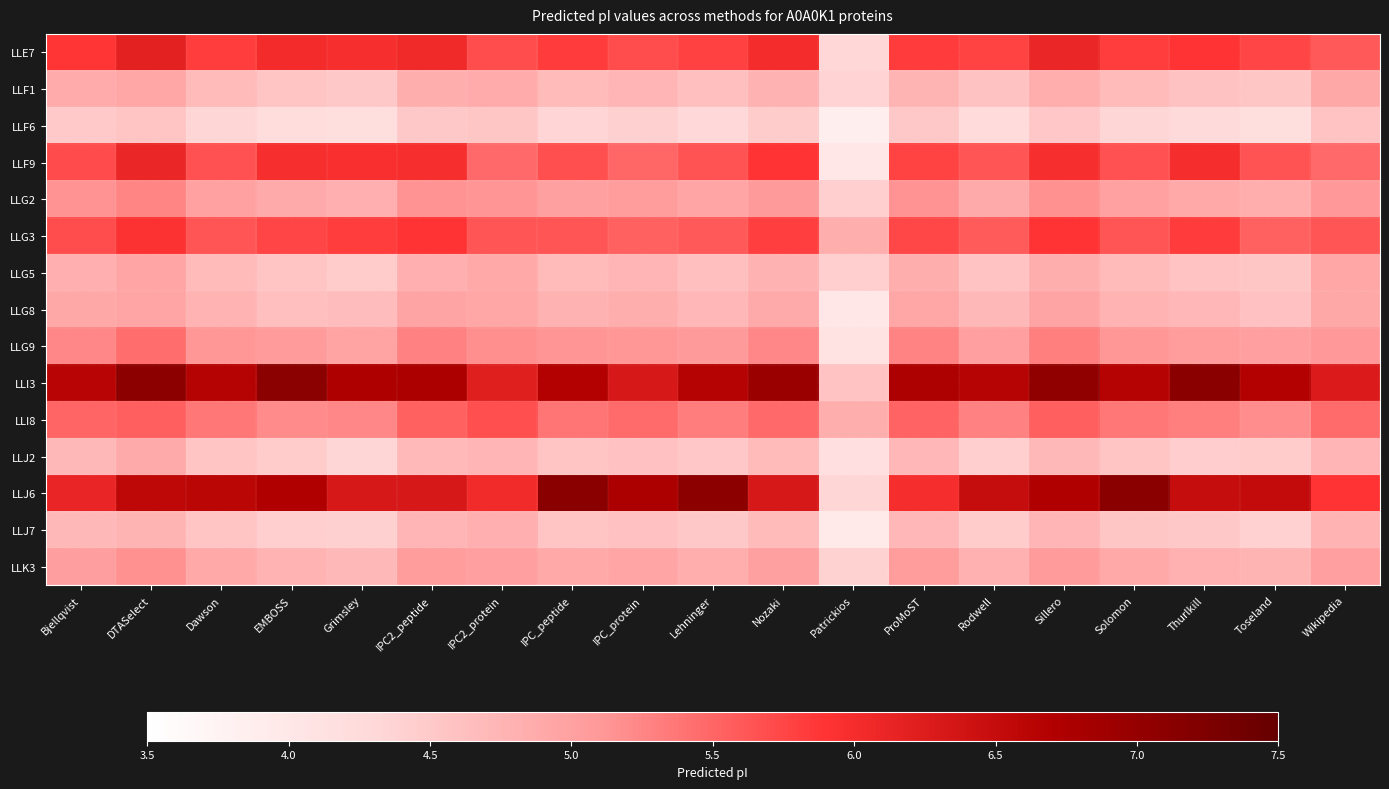

Reading left to right, list all the values displayed in this chart.

LLE7: Bjellqvist=5.9	DTASelect=6.2	Dawson=5.8	EMBOSS=6.0	Grimsley=6.0	IPC2_peptide=6.1	IPC2_protein=5.7	IPC_peptide=5.8	IPC_protein=5.7	Lehninger=5.8	Nozaki=6.0	Patrickios=4.3	ProMoST=5.8	Rodwell=5.8	Sillero=6.1	Solomon=5.8	Thurlkill=5.9	Toseland=5.8	Wikipedia=5.6
LLF1: Bjellqvist=4.9	DTASelect=4.9	Dawson=4.7	EMBOSS=4.6	Grimsley=4.5	IPC2_peptide=4.8	IPC2_protein=4.9	IPC_peptide=4.7	IPC_protein=4.7	Lehninger=4.6	Nozaki=4.8	Patrickios=4.4	ProMoST=4.8	Rodwell=4.6	Sillero=4.9	Solomon=4.7	Thurlkill=4.6	Toseland=4.5	Wikipedia=4.9
LLF6: Bjellqvist=4.5	DTASelect=4.6	Dawson=4.3	EMBOSS=4.2	Grimsley=4.2	IPC2_peptide=4.5	IPC2_protein=4.5	IPC_peptide=4.4	IPC_protein=4.4	Lehninger=4.3	Nozaki=4.5	Patrickios=3.8	ProMoST=4.5	Rodwell=4.3	Sillero=4.5	Solomon=4.3	Thurlkill=4.3	Toseland=4.2	Wikipedia=4.6
LLF9: Bjellqvist=5.7	DTASelect=6.1	Dawson=5.7	EMBOSS=6.0	Grimsley=6.0	IPC2_peptide=6.0	IPC2_protein=5.5	IPC_peptide=5.7	IPC_protein=5.5	Lehninger=5.7	Nozaki=5.9	Patrickios=4.0	ProMoST=5.8	Rodwell=5.6	Sillero=6.0	Solomon=5.7	Thurlkill=6.0	Toseland=5.7	Wikipedia=5.5
LLG2: Bjellqvist=5.1	DTASelect=5.3	Dawson=5.0	EMBOSS=4.9	Grimsley=4.8	IPC2_peptide=5.2	IPC2_protein=5.1	IPC_peptide=5.0	IPC_protein=5.1	Lehninger=4.9	Nozaki=5.1	Patrickios=4.4	ProMoST=5.1	Rodwell=4.9	Sillero=5.2	Solomon=5.0	Thurlkill=4.9	Toseland=4.9	Wikipedia=5.1
LLG3: Bjellqvist=5.7	DTASelect=5.9	Dawson=5.6	EMBOSS=5.8	Grimsley=5.8	IPC2_peptide=5.9	IPC2_protein=5.6	IPC_peptide=5.6	IPC_protein=5.5	Lehninger=5.6	Nozaki=5.8	Patrickios=4.8	ProMoST=5.7	Rodwell=5.6	Sillero=5.9	Solomon=5.6	Thurlkill=5.8	Toseland=5.5	Wikipedia=5.6
LLG5: Bjellqvist=4.8	DTASelect=4.9	Dawson=4.7	EMBOSS=4.6	Grimsley=4.5	IPC2_peptide=4.8	IPC2_protein=4.9	IPC_peptide=4.7	IPC_protein=4.7	Lehninger=4.6	Nozaki=4.8	Patrickios=4.4	ProMoST=4.8	Rodwell=4.6	Sillero=4.8	Solomon=4.7	Thurlkill=4.6	Toseland=4.5	Wikipedia=4.9
LLG8: Bjellqvist=4.9	DTASelect=5.0	Dawson=4.8	EMBOSS=4.6	Grimsley=4.7	IPC2_peptide=5.0	IPC2_protein=4.9	IPC_peptide=4.8	IPC_protein=4.8	Lehninger=4.7	Nozaki=4.9	Patrickios=4.0	ProMoST=4.9	Rodwell=4.7	Sillero=5.0	Solomon=4.8	Thurlkill=4.7	Toseland=4.6	Wikipedia=4.9
LLG9: Bjellqvist=5.2	DTASelect=5.4	Dawson=5.1	EMBOSS=5.1	Grimsley=5.0	IPC2_peptide=5.3	IPC2_protein=5.2	IPC_peptide=5.1	IPC_protein=5.1	Lehninger=5.1	Nozaki=5.2	Patrickios=4.1	ProMoST=5.3	Rodwell=5.0	Sillero=5.3	Solomon=5.1	Thurlkill=5.1	Toseland=5.0	Wikipedia=5.1
LLI3: Bjellqvist=6.6	DTASelect=7.1	Dawson=6.7	EMBOSS=7.1	Grimsley=6.7	IPC2_peptide=6.8	IPC2_protein=6.2	IPC_peptide=6.7	IPC_protein=6.3	Lehninger=6.7	Nozaki=6.9	Patrickios=4.6	ProMoST=6.7	Rodwell=6.6	Sillero=7.0	Solomon=6.7	Thurlkill=7.1	Toseland=6.7	Wikipedia=6.3
LLI8: Bjellqvist=5.5	DTASelect=5.5	Dawson=5.4	EMBOSS=5.2	Grimsley=5.2	IPC2_peptide=5.5	IPC2_protein=5.7	IPC_peptide=5.4	IPC_protein=5.5	Lehninger=5.3	Nozaki=5.5	Patrickios=4.8	ProMoST=5.5	Rodwell=5.3	Sillero=5.5	Solomon=5.4	Thurlkill=5.3	Toseland=5.2	Wikipedia=5.5
LLJ2: Bjellqvist=4.7	DTASelect=4.9	Dawson=4.6	EMBOSS=4.5	Grimsley=4.3	IPC2_peptide=4.7	IPC2_protein=4.7	IPC_peptide=4.6	IPC_protein=4.6	Lehninger=4.5	Nozaki=4.7	Patrickios=4.2	ProMoST=4.7	Rodwell=4.4	Sillero=4.7	Solomon=4.6	Thurlkill=4.4	Toseland=4.5	Wikipedia=4.7
LLJ6: Bjellqvist=6.1	DTASelect=6.6	Dawson=6.6	EMBOSS=6.7	Grimsley=6.3	IPC2_peptide=6.3	IPC2_protein=6.0	IPC_peptide=7.1	IPC_protein=6.8	Lehninger=7.1	Nozaki=6.3	Patrickios=4.3	ProMoST=6.0	Rodwell=6.5	Sillero=6.7	Solomon=7.1	Thurlkill=6.5	Toseland=6.5	Wikipedia=5.9
LLJ7: Bjellqvist=4.7	DTASelect=4.8	Dawson=4.6	EMBOSS=4.4	Grimsley=4.4	IPC2_peptide=4.7	IPC2_protein=4.8	IPC_peptide=4.6	IPC_protein=4.6	Lehninger=4.5	Nozaki=4.7	Patrickios=4.0	ProMoST=4.7	Rodwell=4.5	Sillero=4.7	Solomon=4.5	Thurlkill=4.5	Toseland=4.4	Wikipedia=4.8
LLK3: Bjellqvist=5.0	DTASelect=5.2	Dawson=4.9	EMBOSS=4.8	Grimsley=4.7	IPC2_peptide=5.1	IPC2_protein=5.0	IPC_peptide=4.9	IPC_protein=5.0	Lehninger=4.9	Nozaki=5.0	Patrickios=4.4	ProMoST=5.1	Rodwell=4.8	Sillero=5.1	Solomon=4.9	Thurlkill=4.8	Toseland=4.8	Wikipedia=5.0